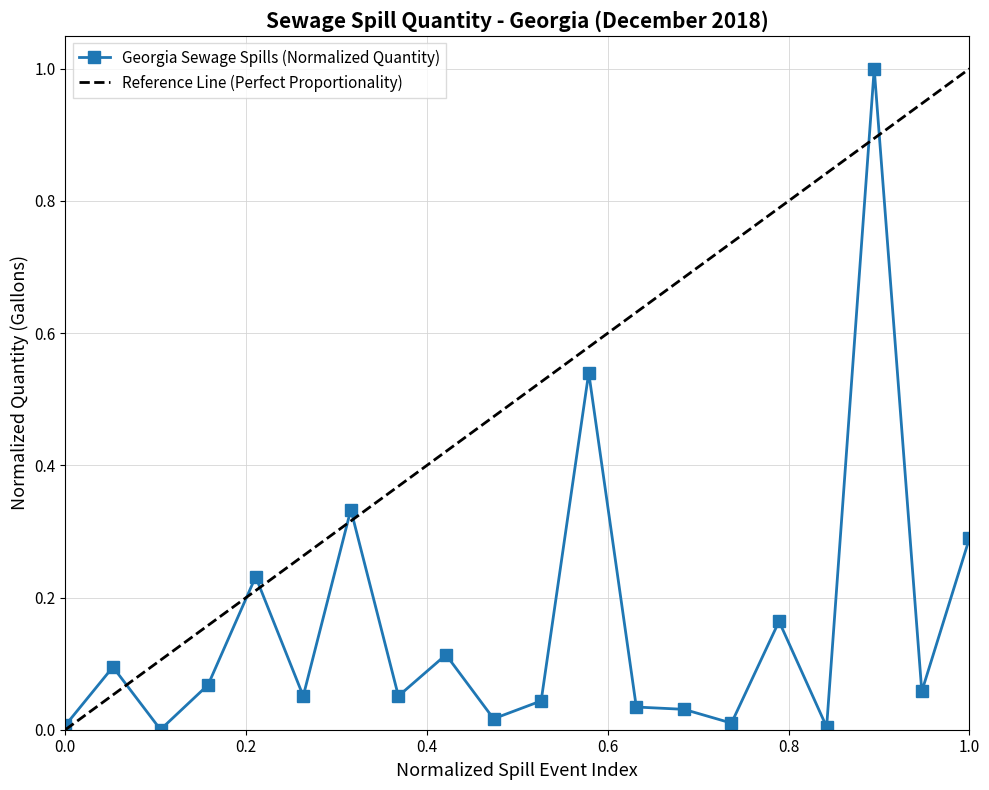

True or false: Georgia Sewage Spills (Normalized Quantity) has more than 0 interior local peaks.

True